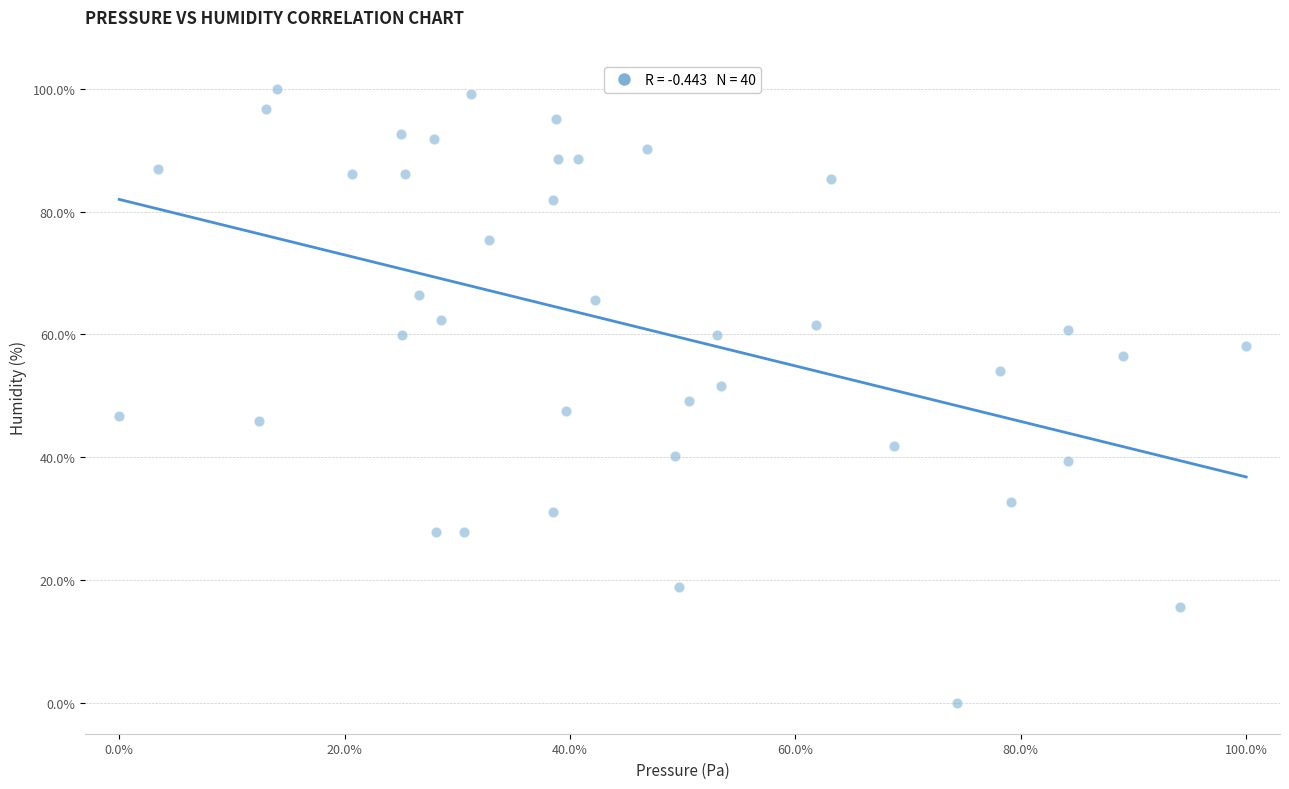

What is the range of Y values (max minus min)?

100.0